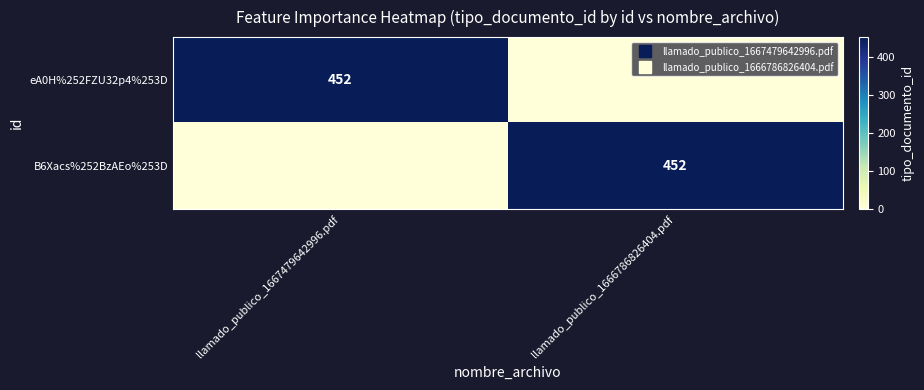

At which label does B6Xacs%252BzAEo%253D reach its peak?

llamado_publico_1666786826404.pdf